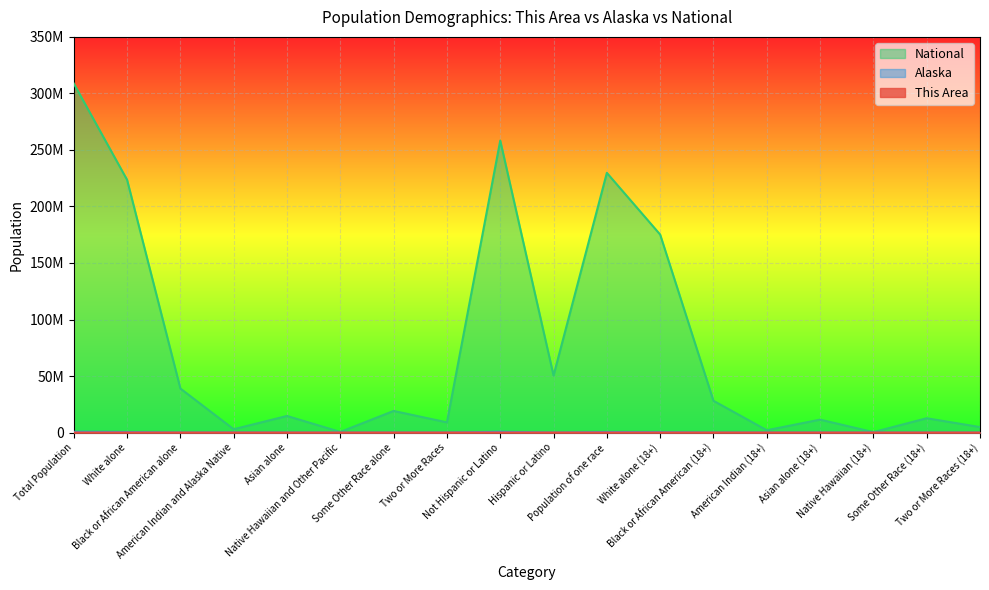

True or false: This Area and National intersect in this chart.

False